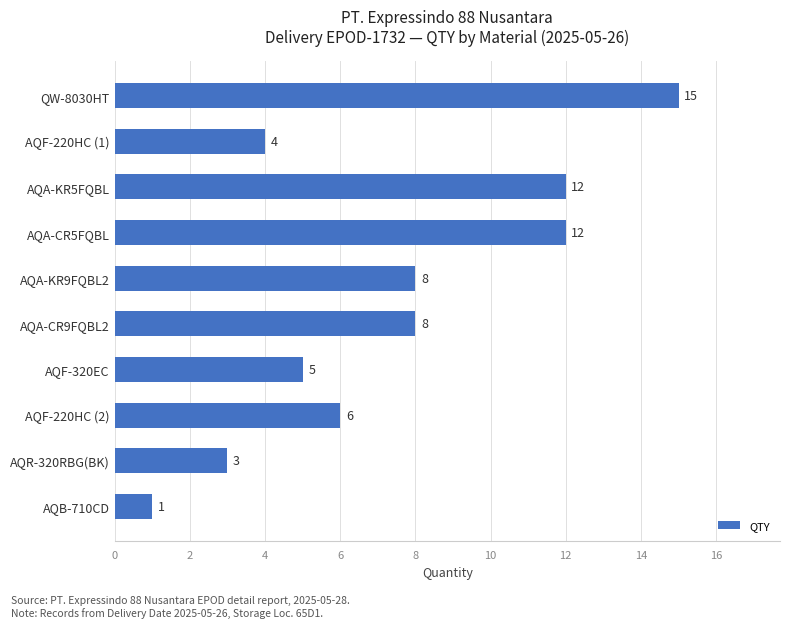

What is the maximum value shown in the chart?

15